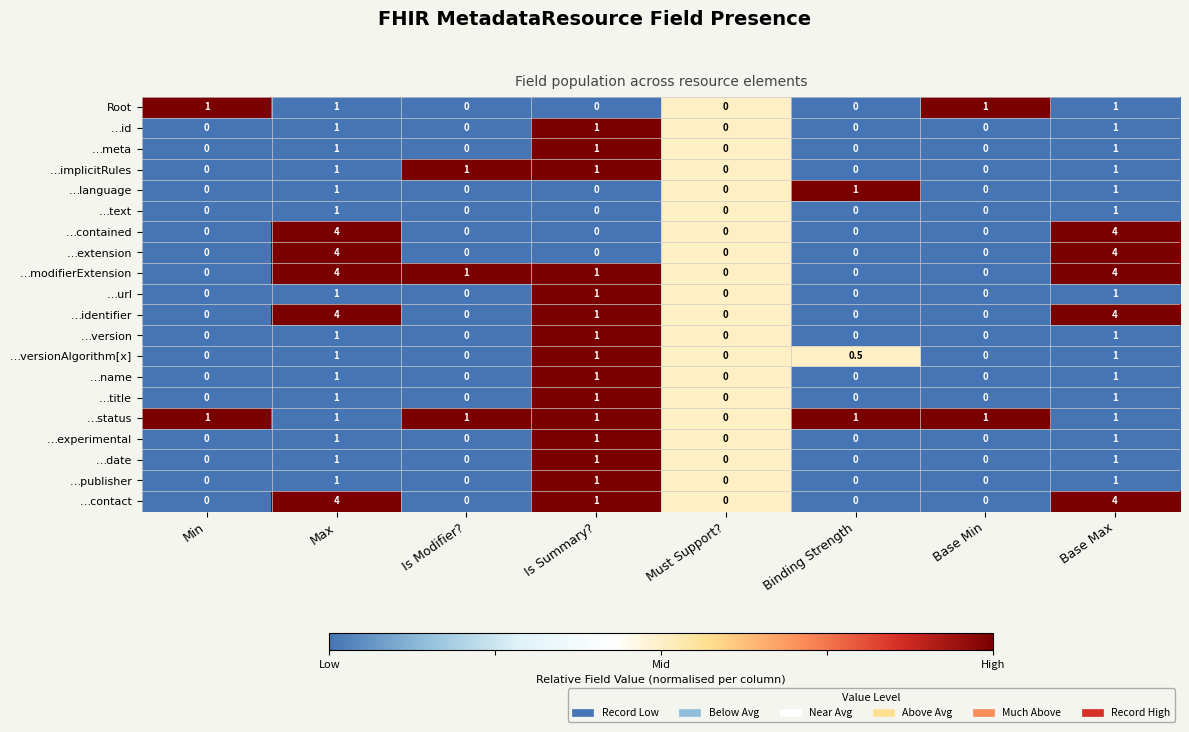

Is the value of …experimental at Is Summary? greater than the value of …identifier at Base Min?

Yes